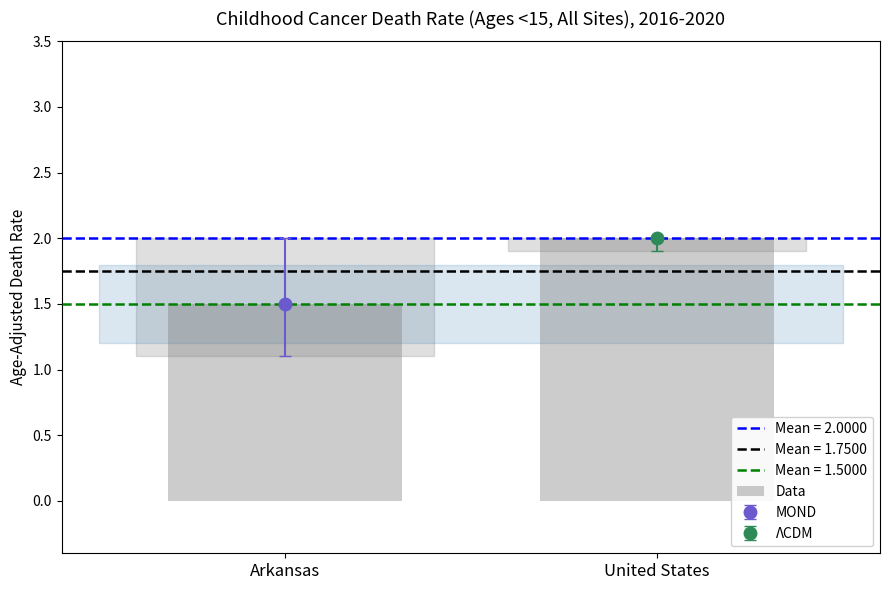

List the labels in order of value, largest first.

United States, Arkansas